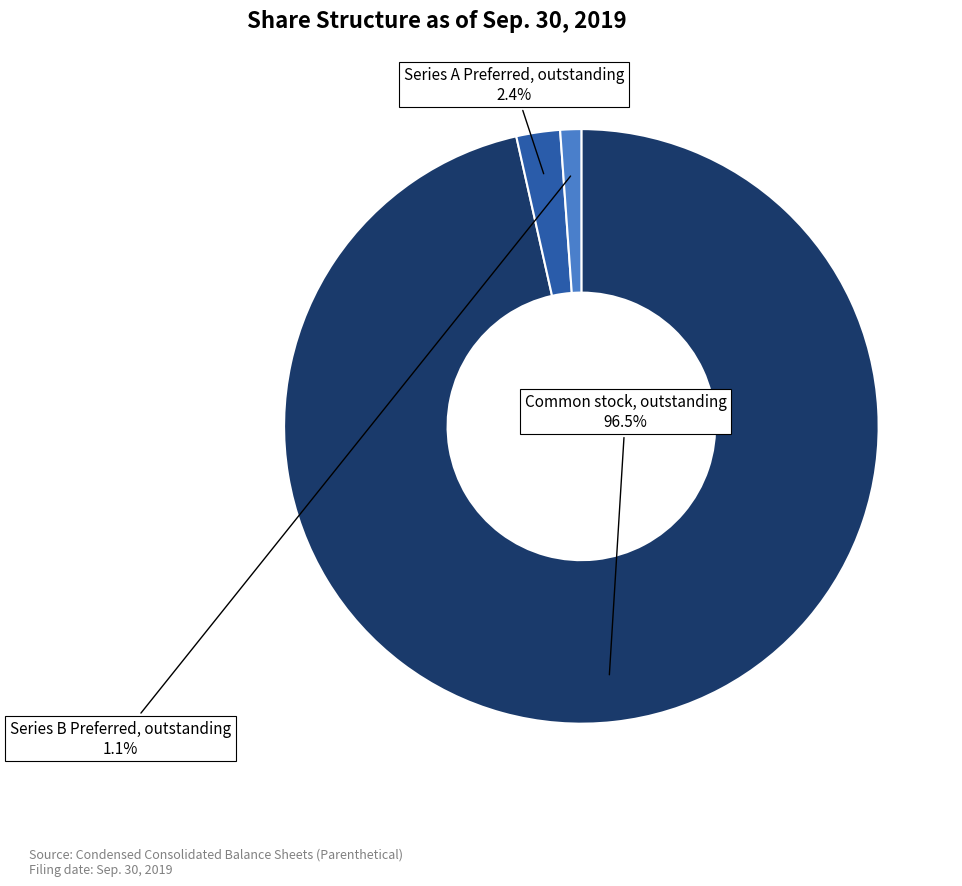

Is there any slice that represents more than half of the pie?

Yes